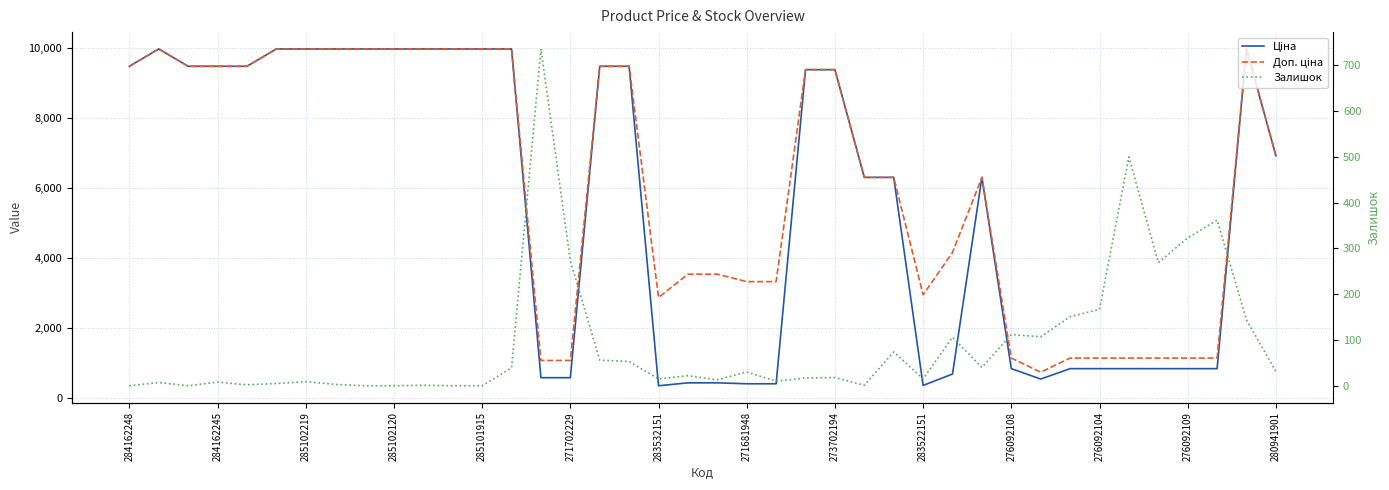

List the series in order of their peak value, lowest first.

Залишок, Ціна, Доп. ціна